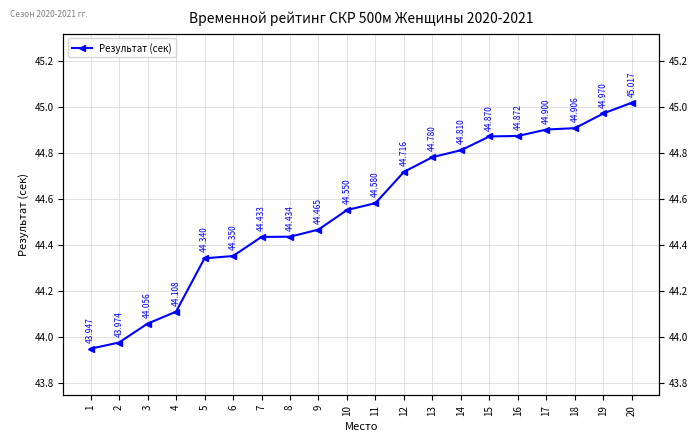

What is the maximum value shown in the chart?

45.0